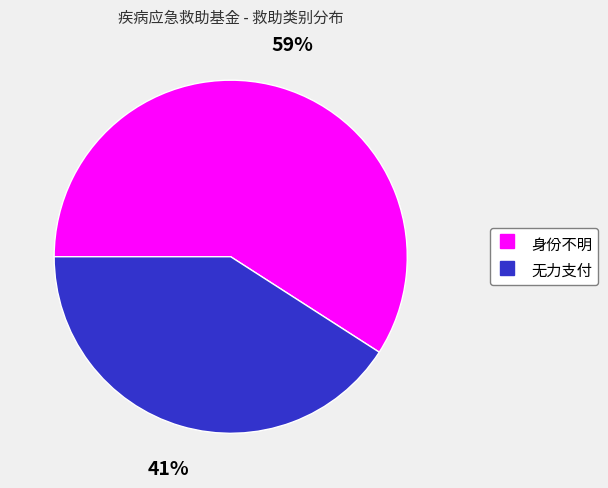

What percentage is the 身份不明 slice, to the nearest percent?

59%